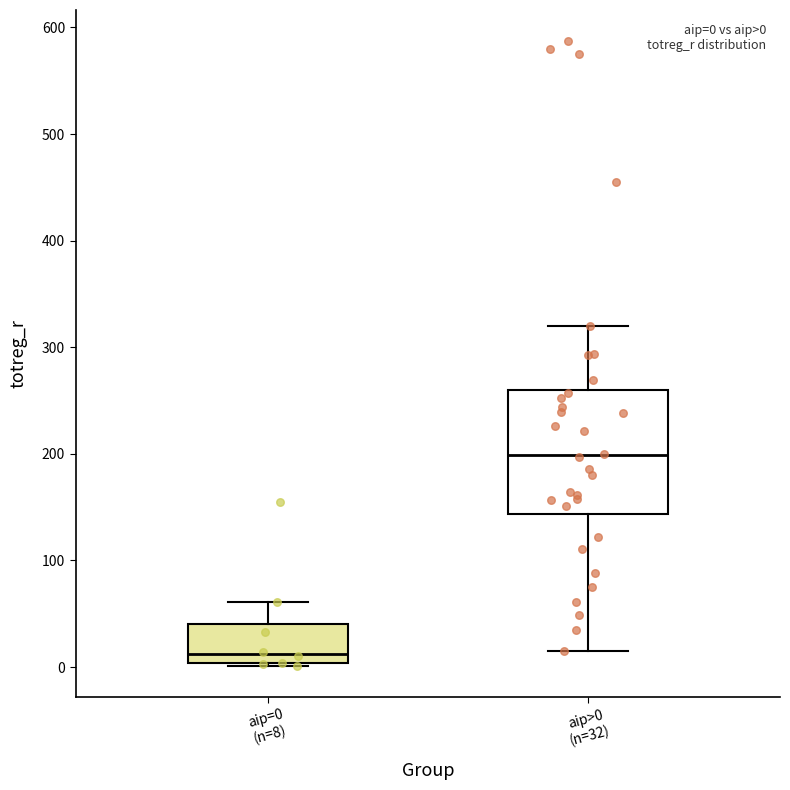

Which box's median line is the highest?

aip>0 (n=32)